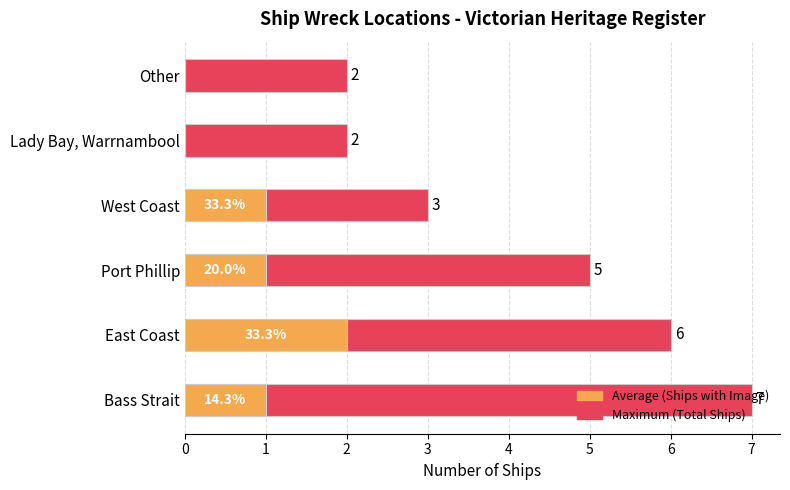

True or false: Average (Ships with Image) has a value of 1 at Lady Bay, Warrnambool.

False